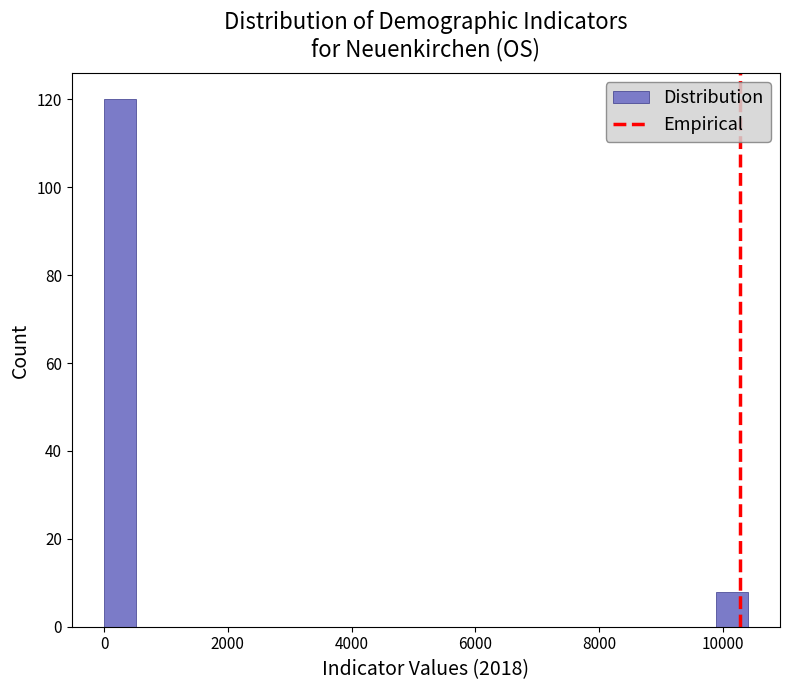

Around what value on the x-axis is the tallest bar? Give the approximate position of its centre, as read against the axis.

200